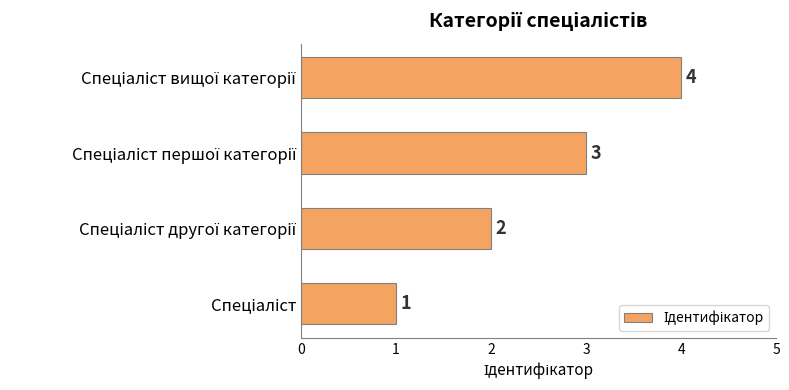

How many values are between 2 and 4?

3